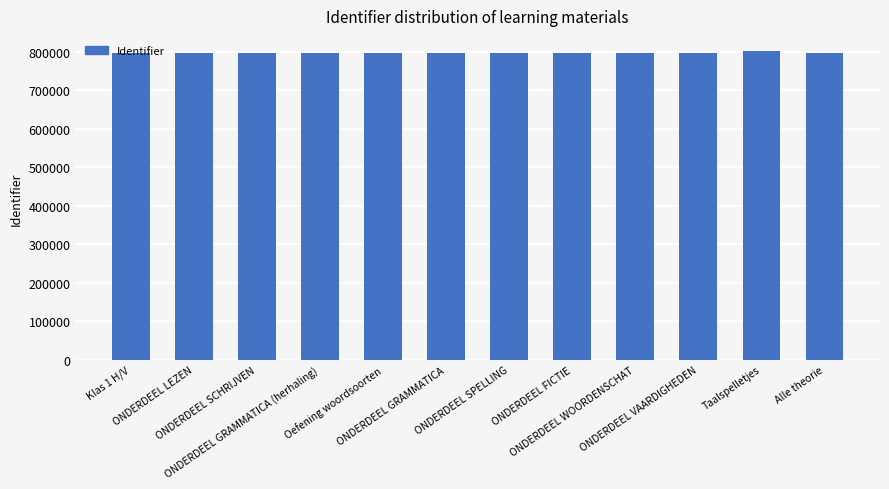

What is the difference between the second highest and second lowest values?

627